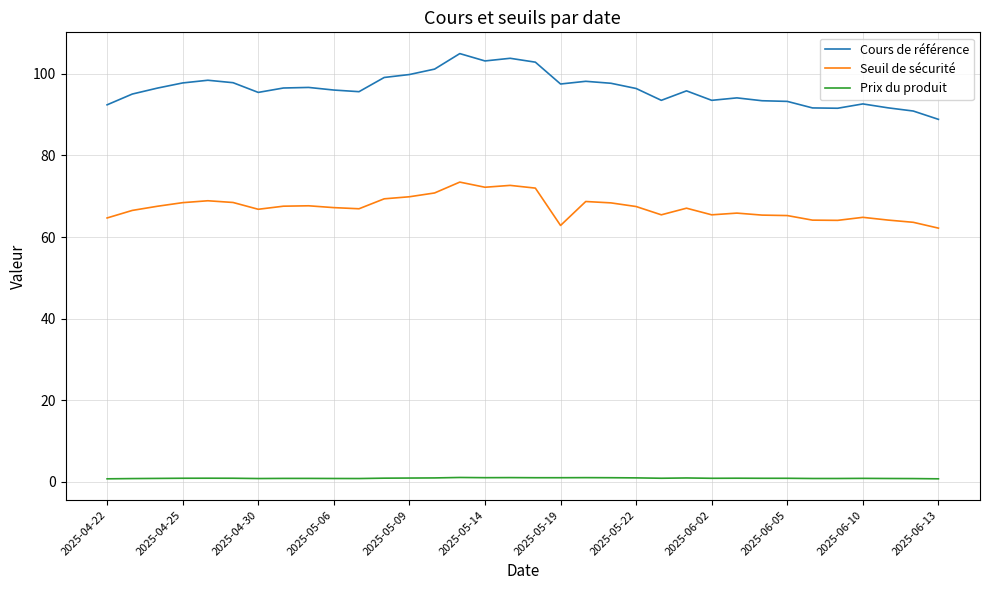

Rank the series by their average value, from highest to lowest.

Cours de référence, Seuil de sécurité, Prix du produit